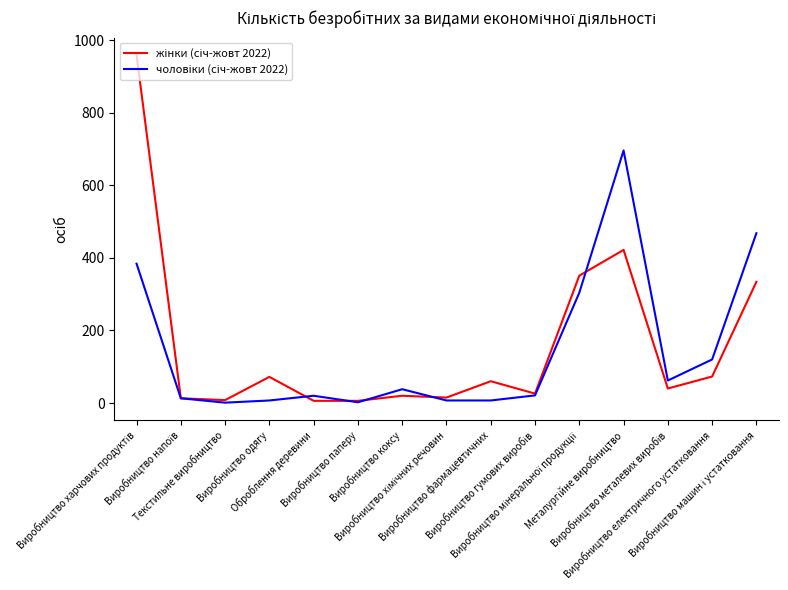

How many lines are shown in the chart?

2